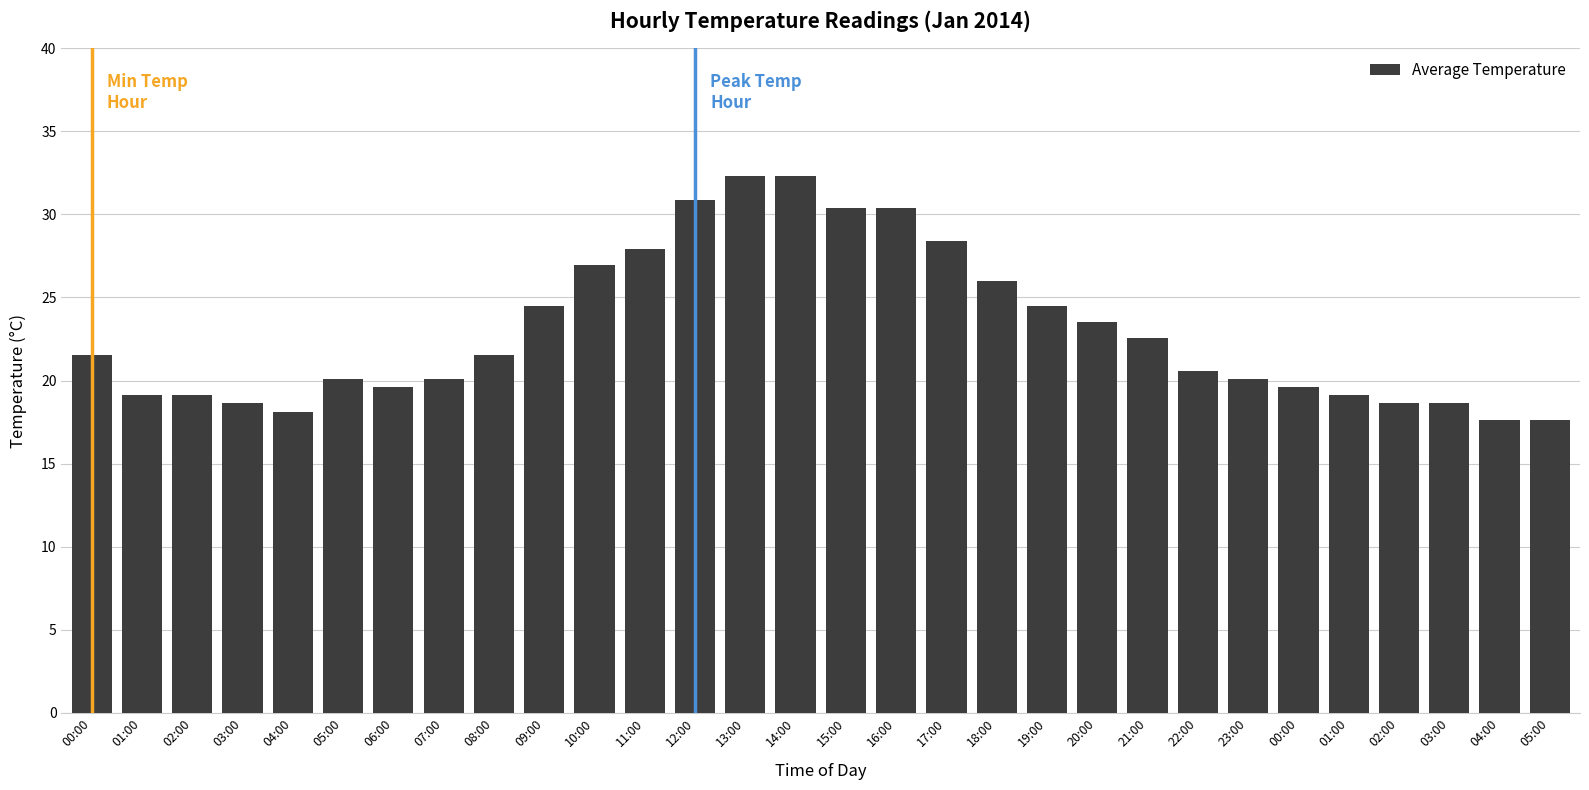

Are the bars horizontal?

No